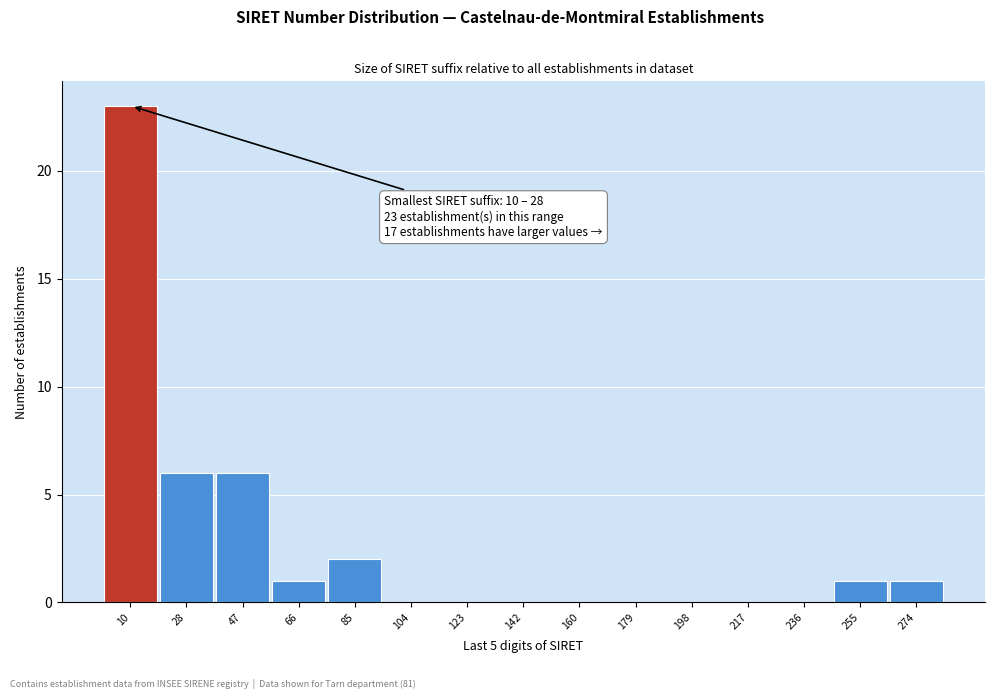

What is the change in value from 10 to 47?

-17